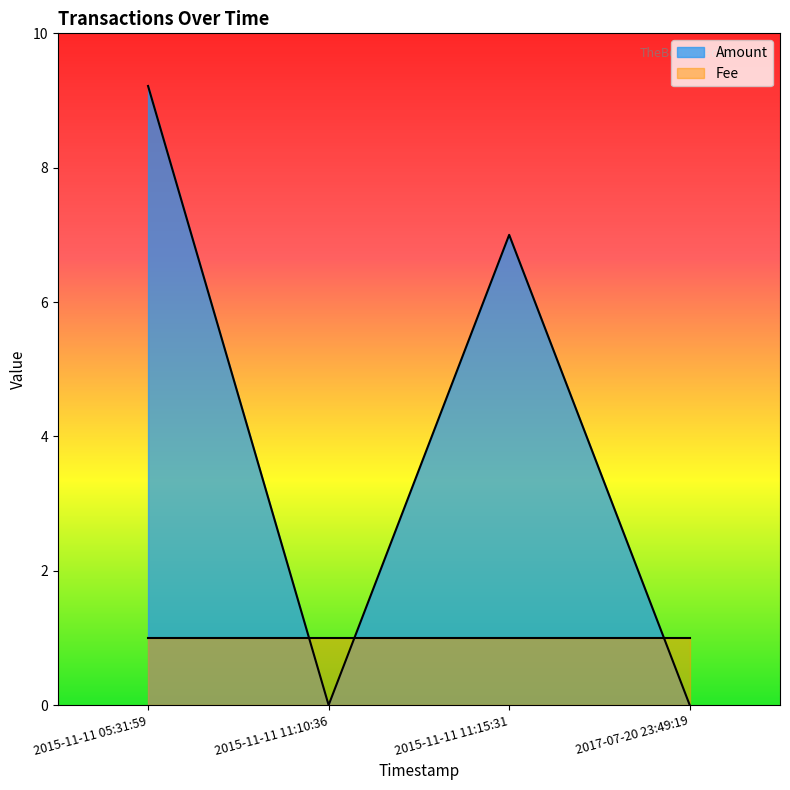

At which category does Amount reach its first local peak?

2015-11-11 11:15:31